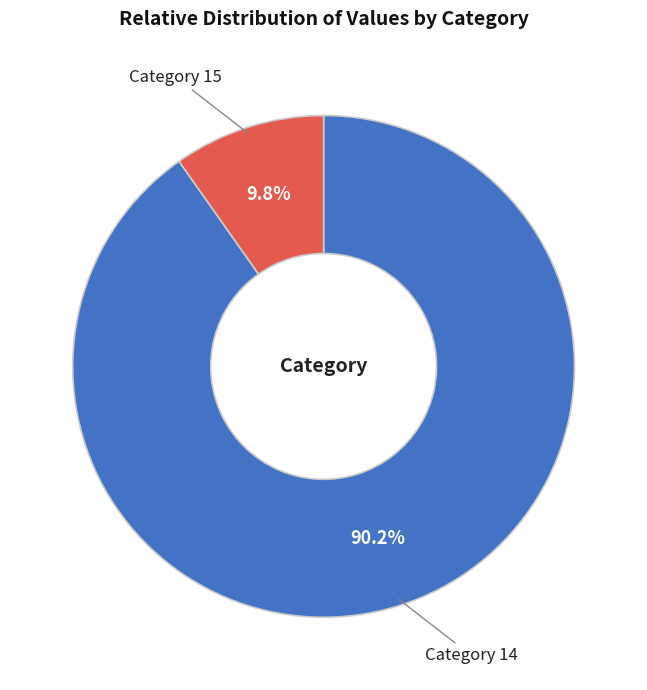

Between Category 15 and Category 14, which is larger?

Category 14